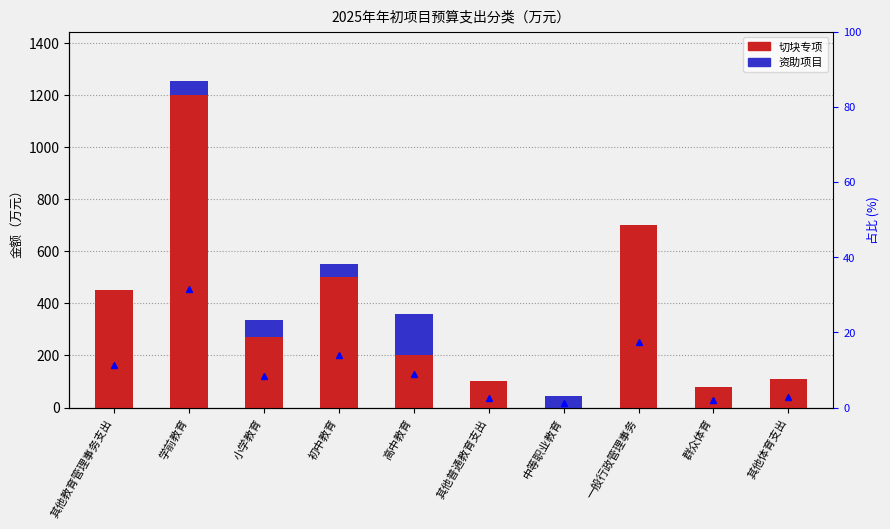

Which series has the widest spread of values?

切块专项